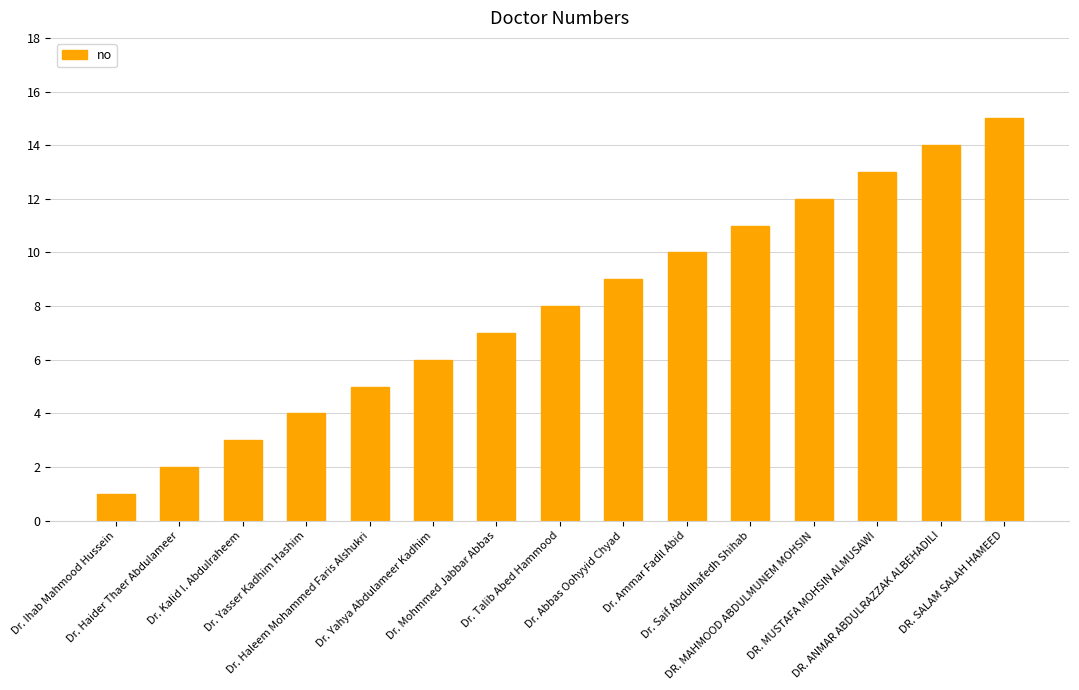

What is the sum of the values at Dr. Kalid I. Abdulraheem and Dr. Haleem Mohammed Faris Alshukri?

8